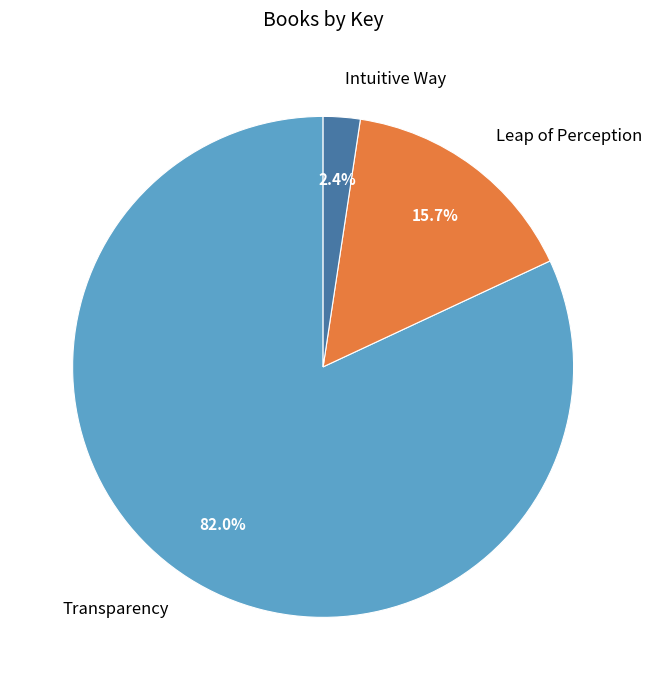

Is it true that Intuitive Way is 2% of the pie?

True